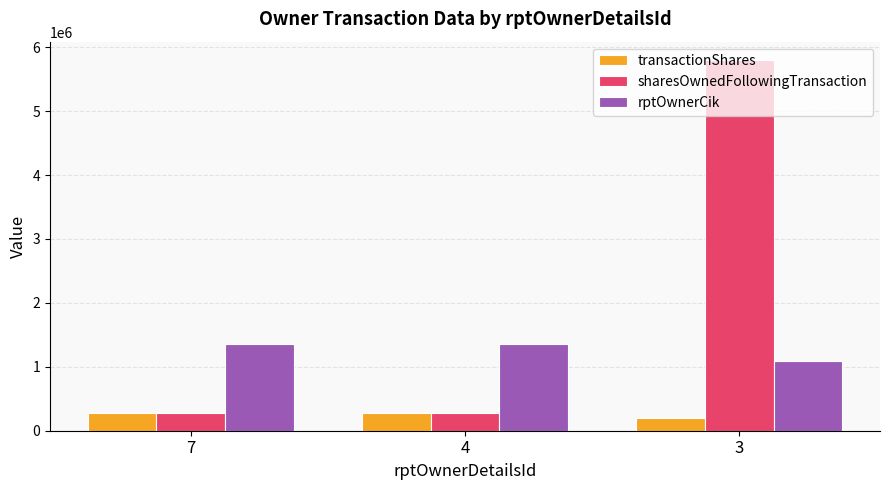

What is the total value across all series at 4?

1899374